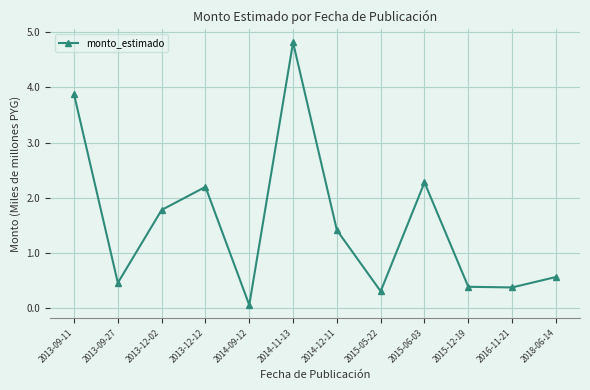

What is the sum of all values?

18.5